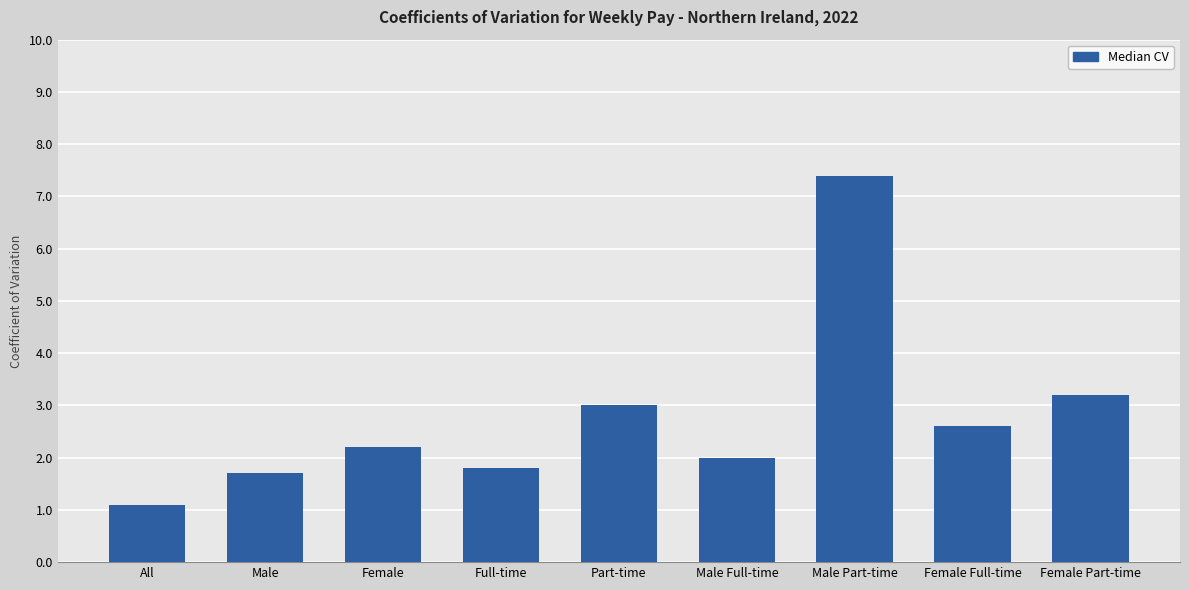

The chart shows a value of 3.0 at Part-time. True or false?

True